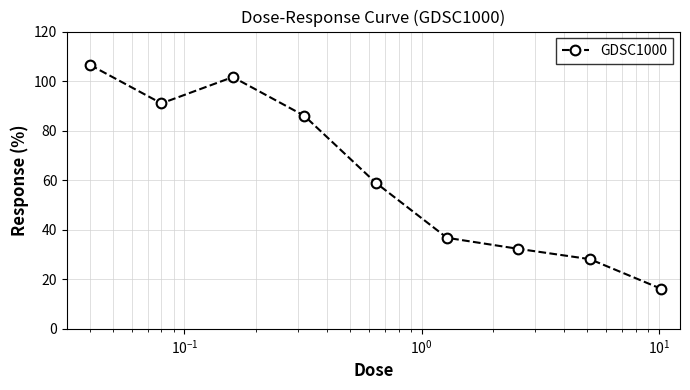

Count the number of values greater than 59.

5